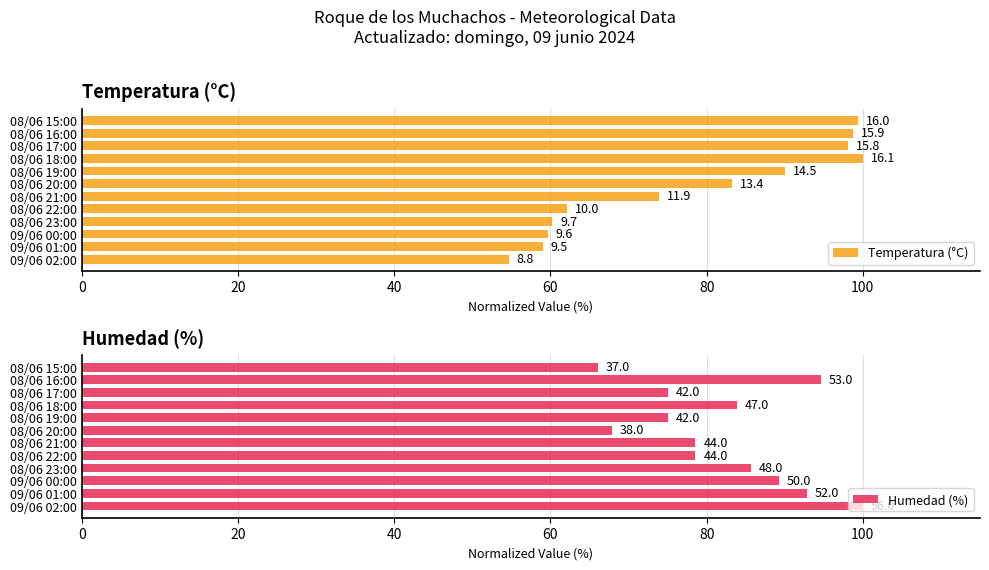

Which series has the widest spread of values?

Temperatura (°C)